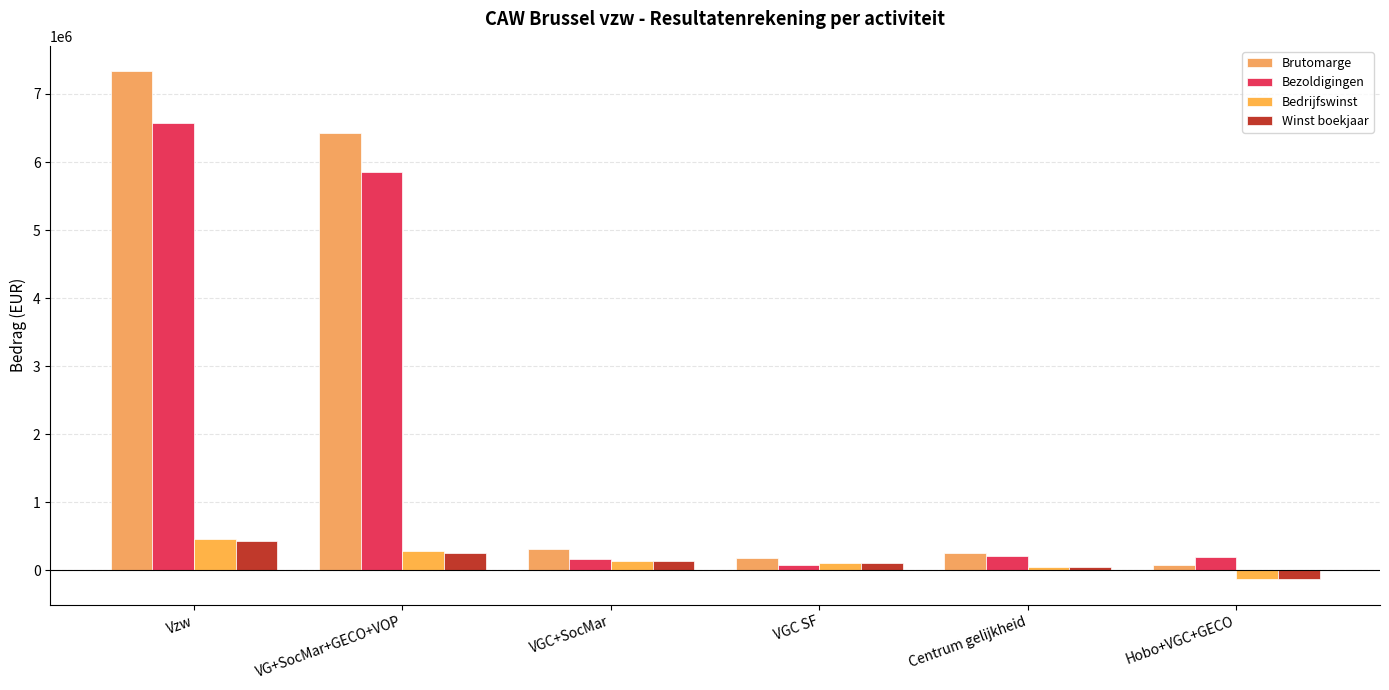

The Bezoldigingen series shows 6570316.6 at Vzw. True or false?

True